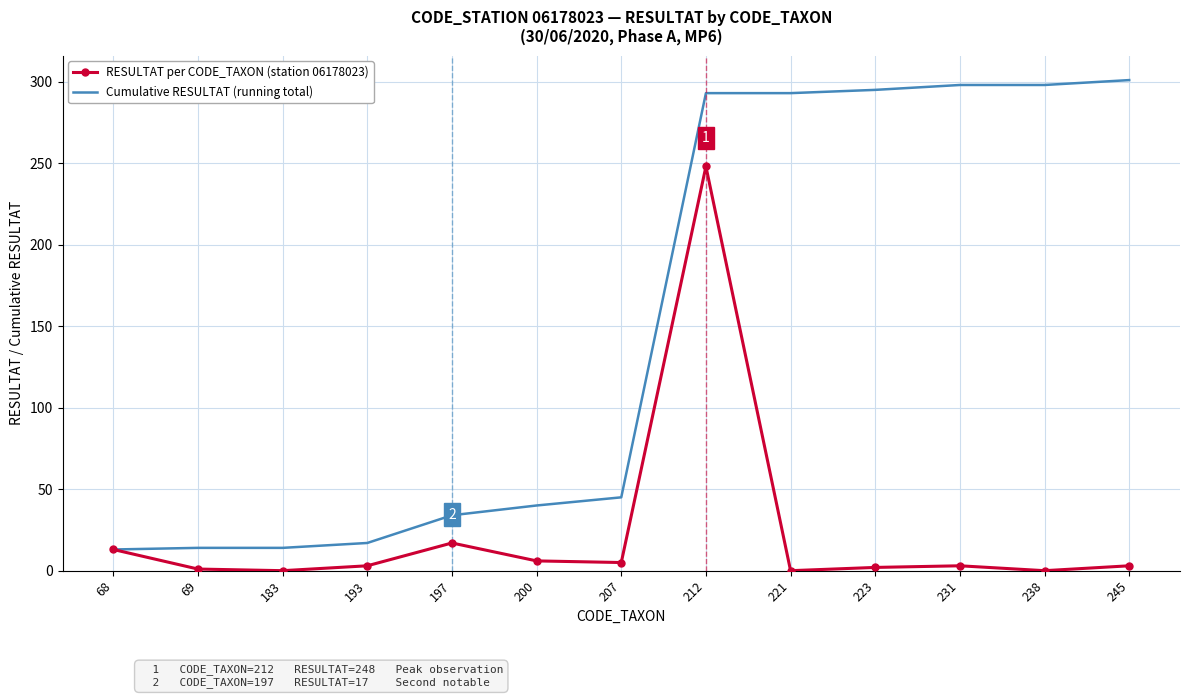

Which category has the highest value in the RESULTAT per CODE_TAXON (station 06178023) series?

212